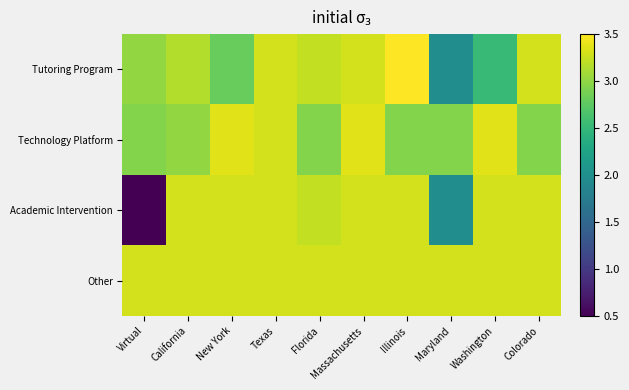

Which label corresponds to the smallest value in the chart?

Virtual